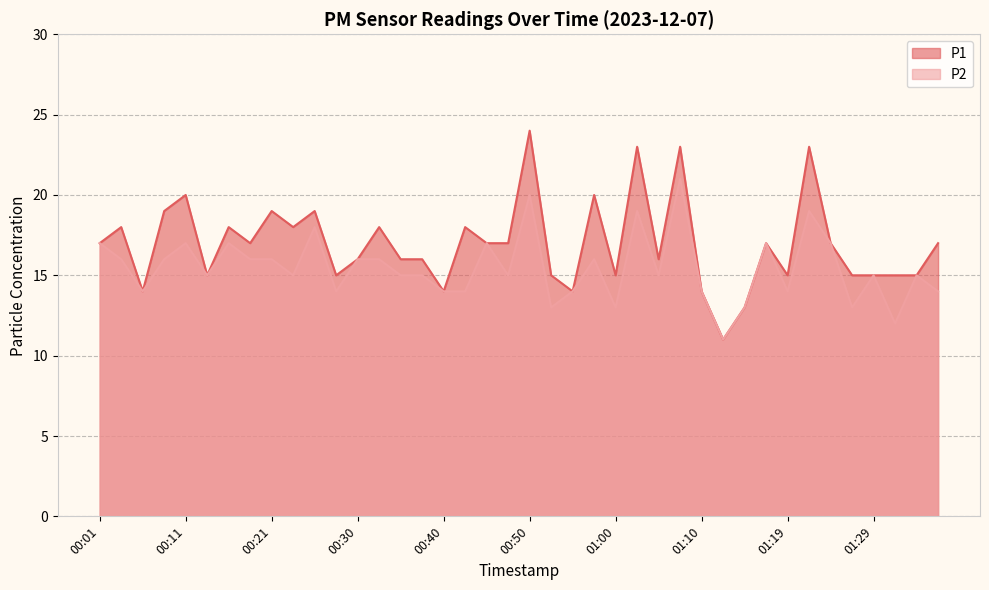

How many P2 values are between 14 and 17?

29